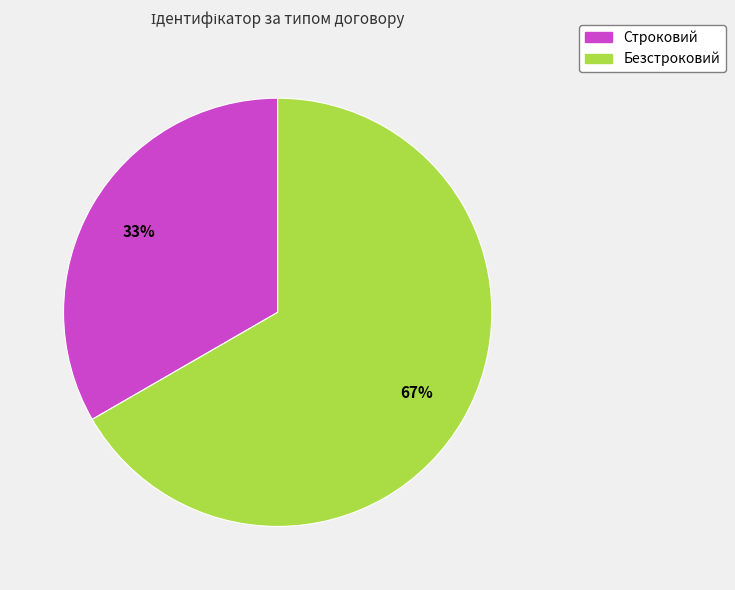

To the nearest percent, what is the combined percentage of Безстроковий and Строковий?

100%